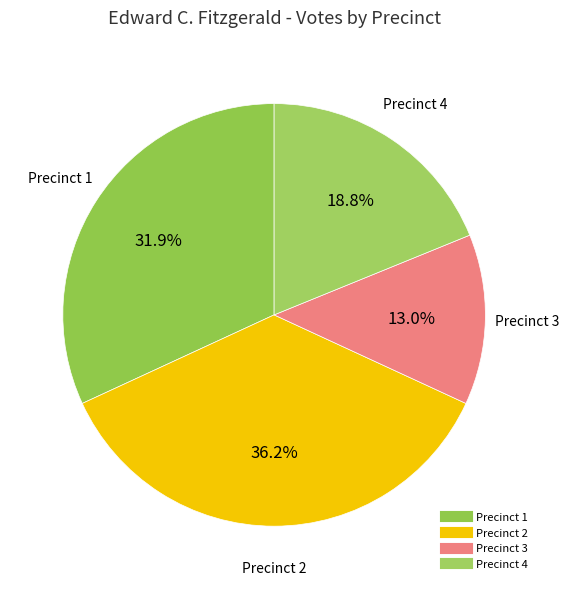

What percentage is the Precinct 1 slice, to the nearest percent?

32%